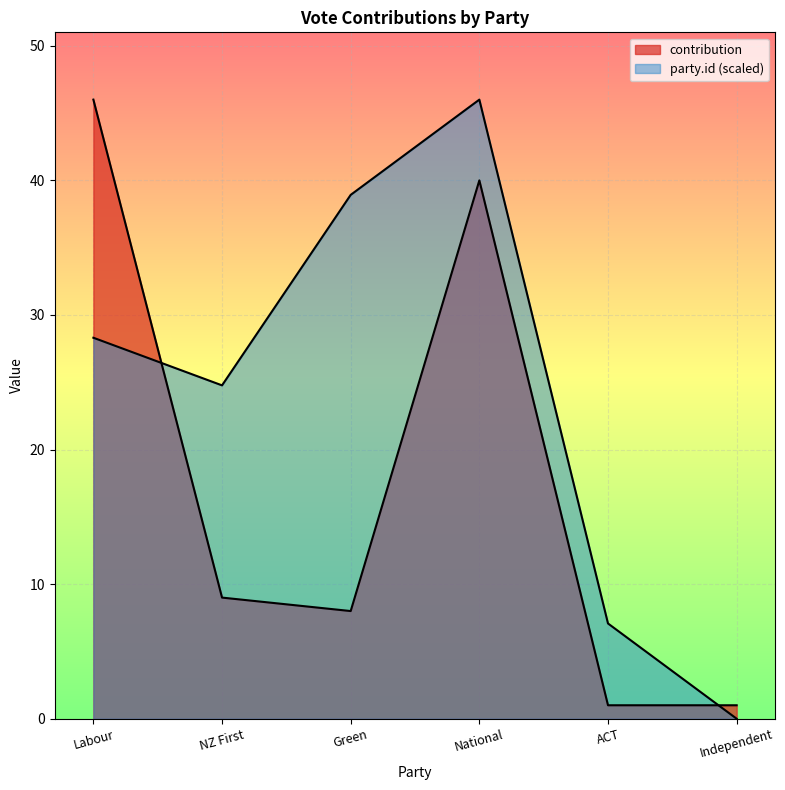

What is the difference between the second highest and minimum values in the party_id series?

38.9